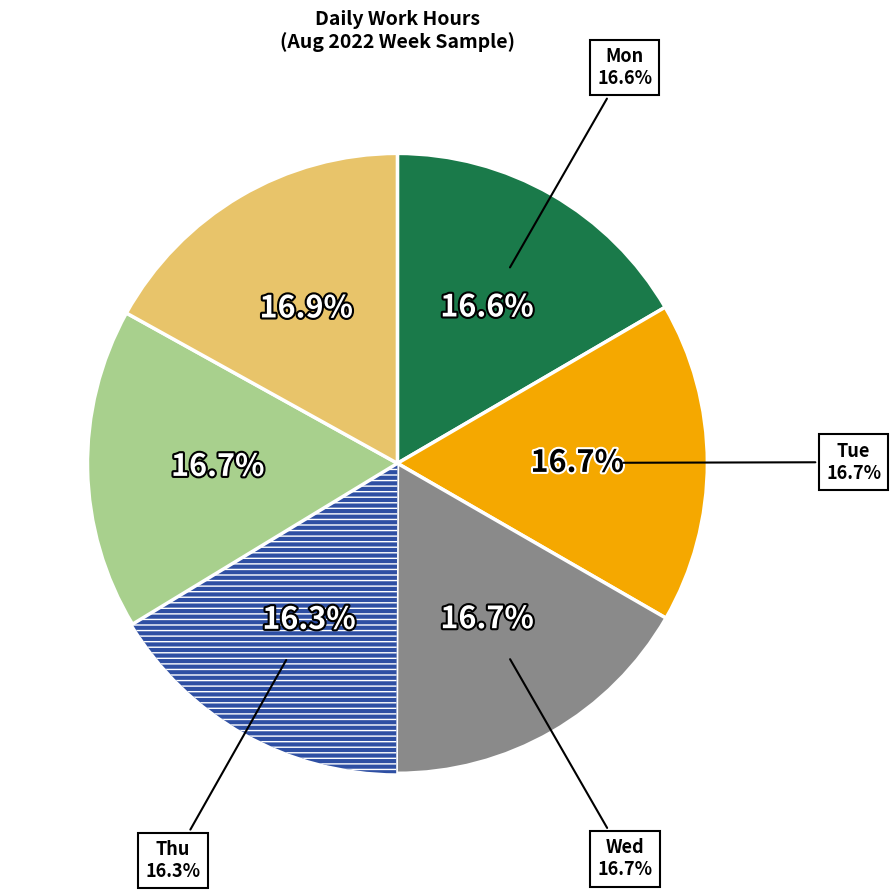

What is the total percentage of Mon and Sat?

33.5%